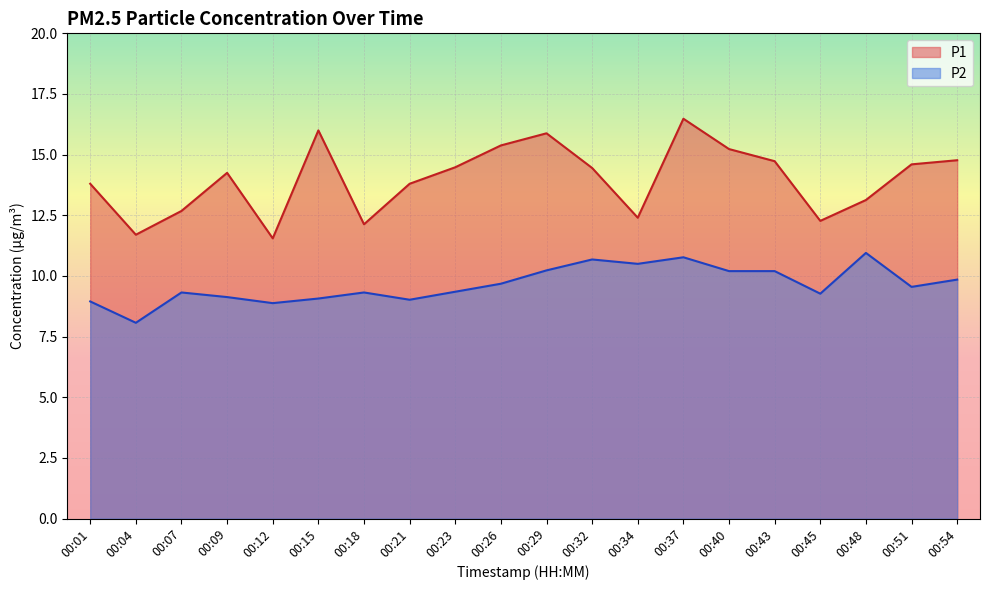

What is the difference between the highest and lowest values at 00:21?

4.8